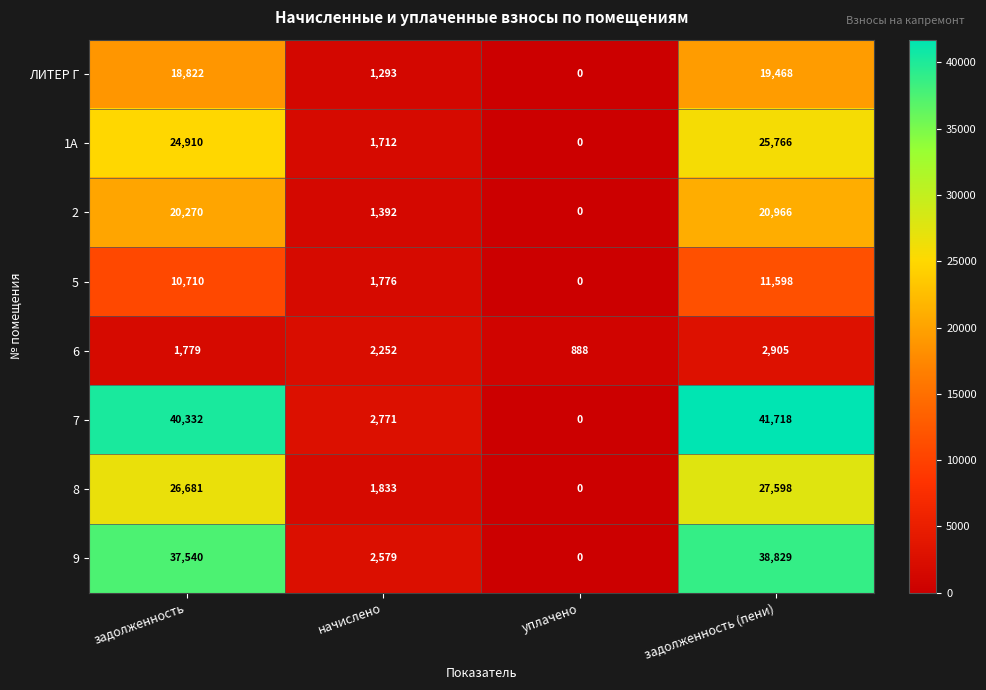

What value does the 8 series have at начислено?

1833